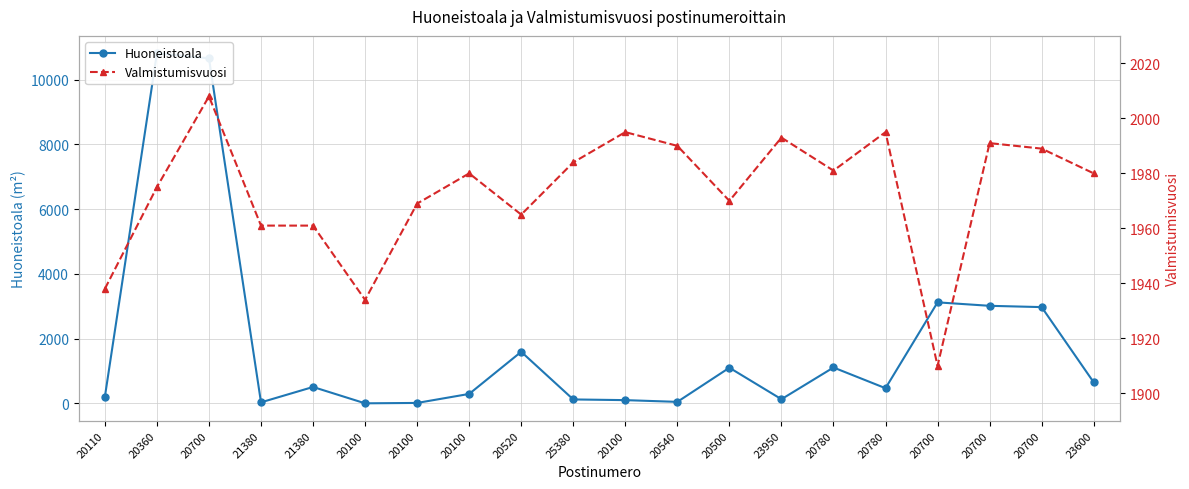

Which has a higher value, 20100 or 20780?

20780